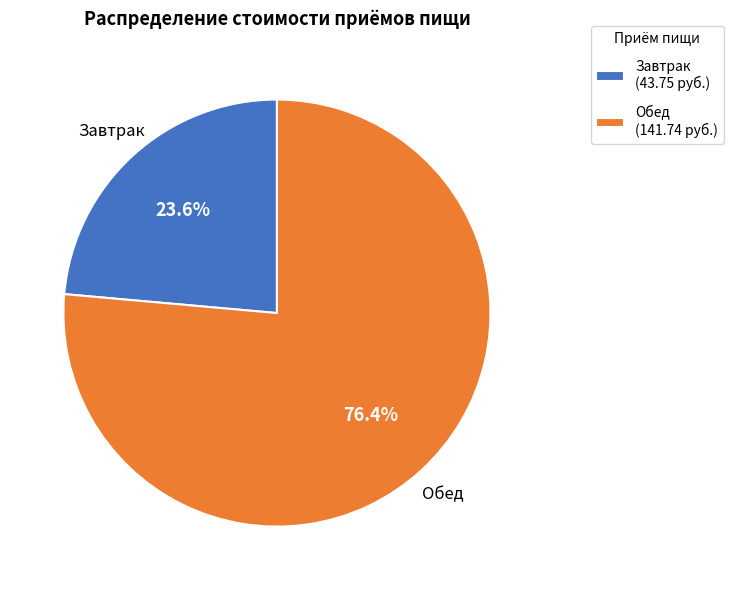

What is the ratio of the value at Обед to the value at Завтрак?

3.2